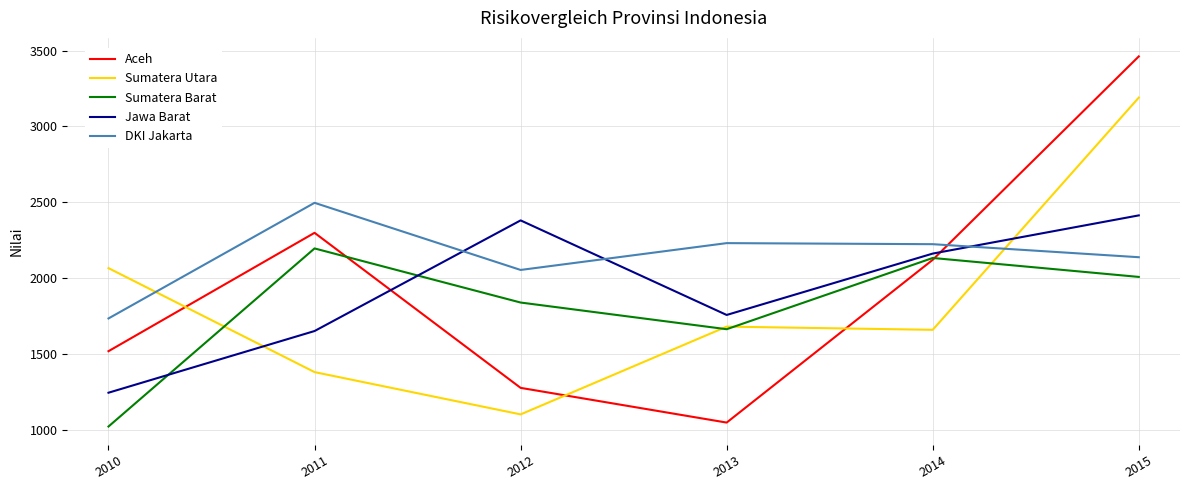

Where does the Jawa Barat series first go above 2161?

2012